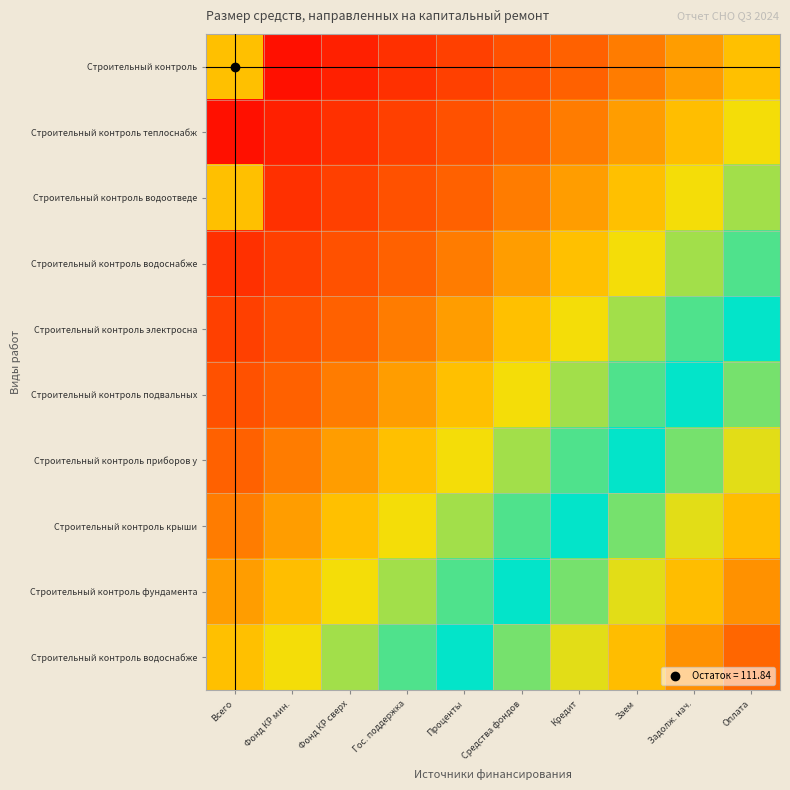

At which category does the chart reach its peak across all series?

Оплата